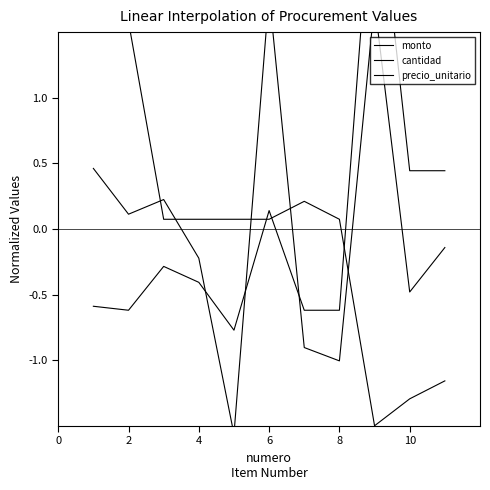

What is the spread (max minus min) of values at 4?

0.5